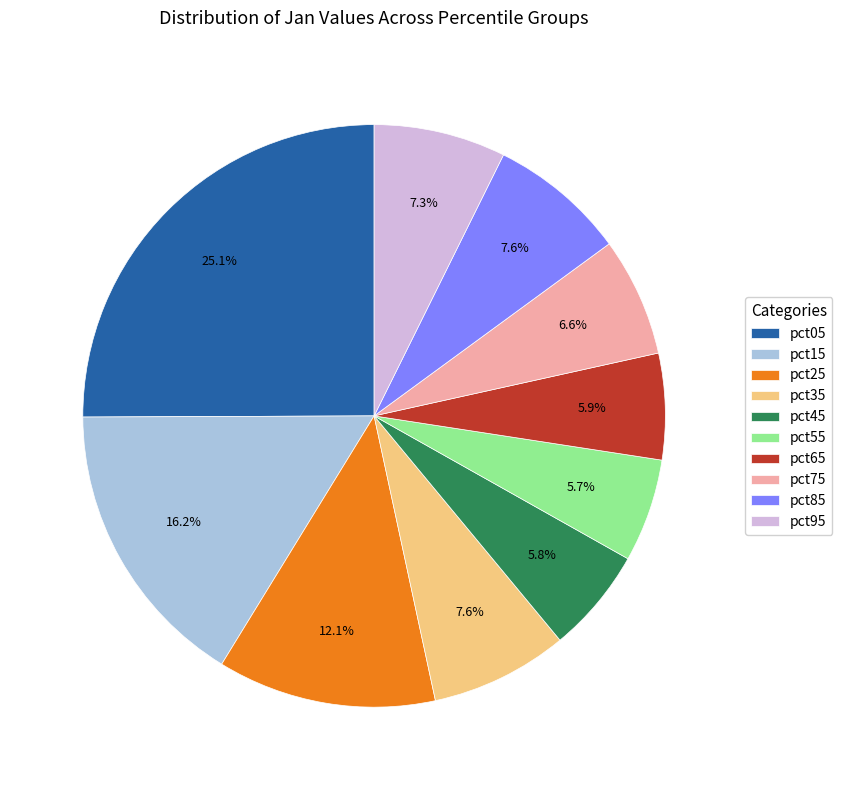

Does pct35 represent more than half of the total?

No